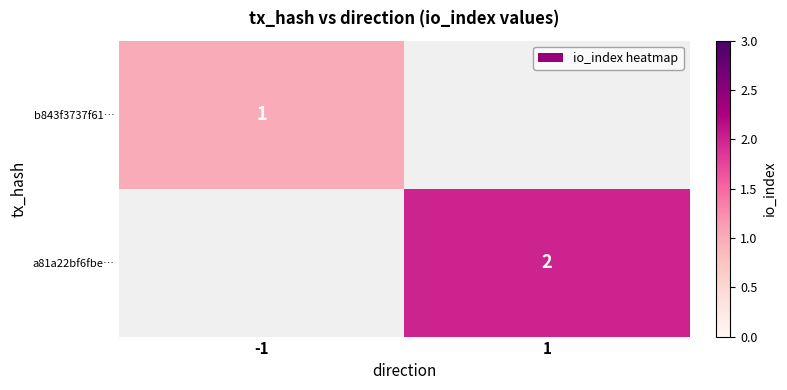

The value of a81a22bf6fbe… at 1 is 2. True or false?

True